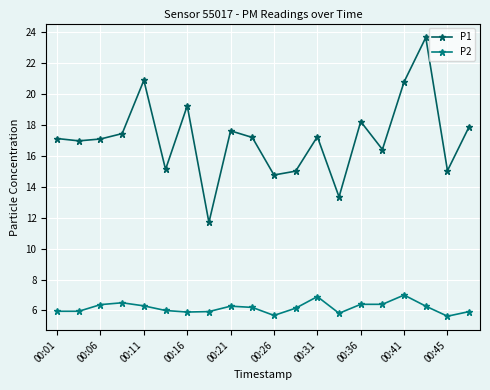

What is the maximum value for P2?

7.0